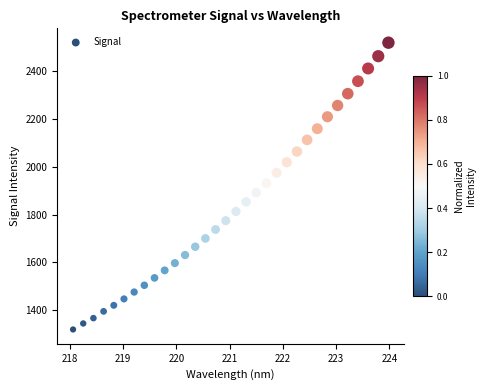

What is the range of X values (max minus min)?

5.9